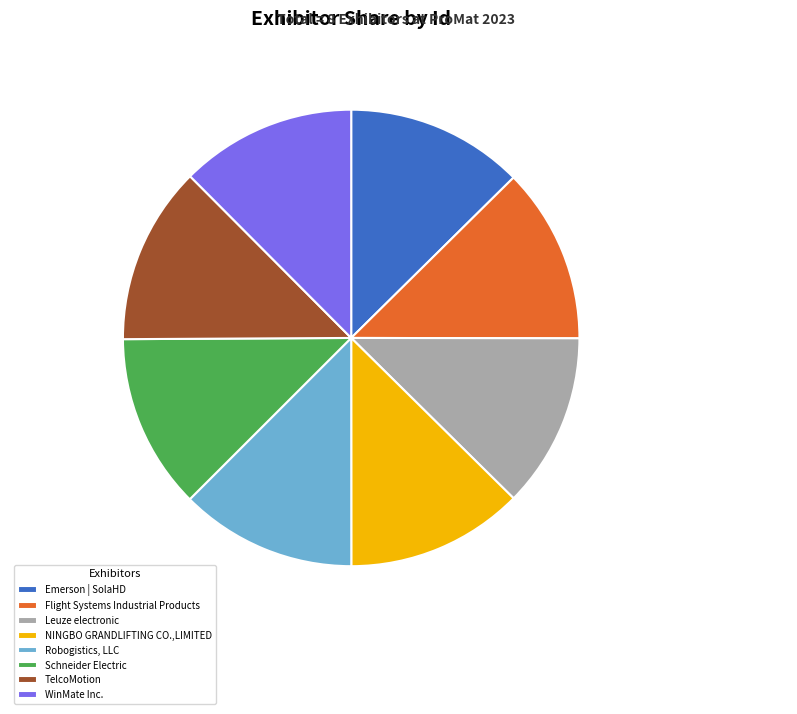

Is it true that WinMate Inc. is 20% of the pie?

False